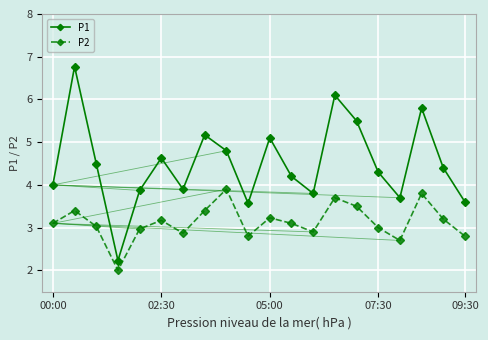

What is the value of the P2 point at the 19th from the left?

3.2